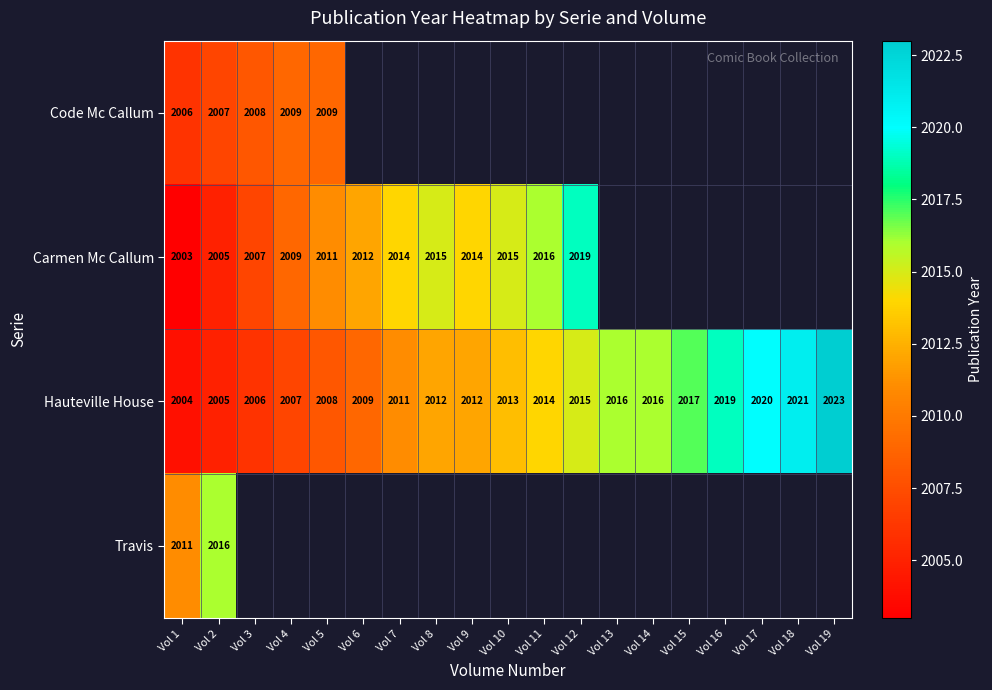

Rank the series at Vol 1 from highest to lowest value.

Travis, Code Mc Callum, Hauteville House, Carmen Mc Callum